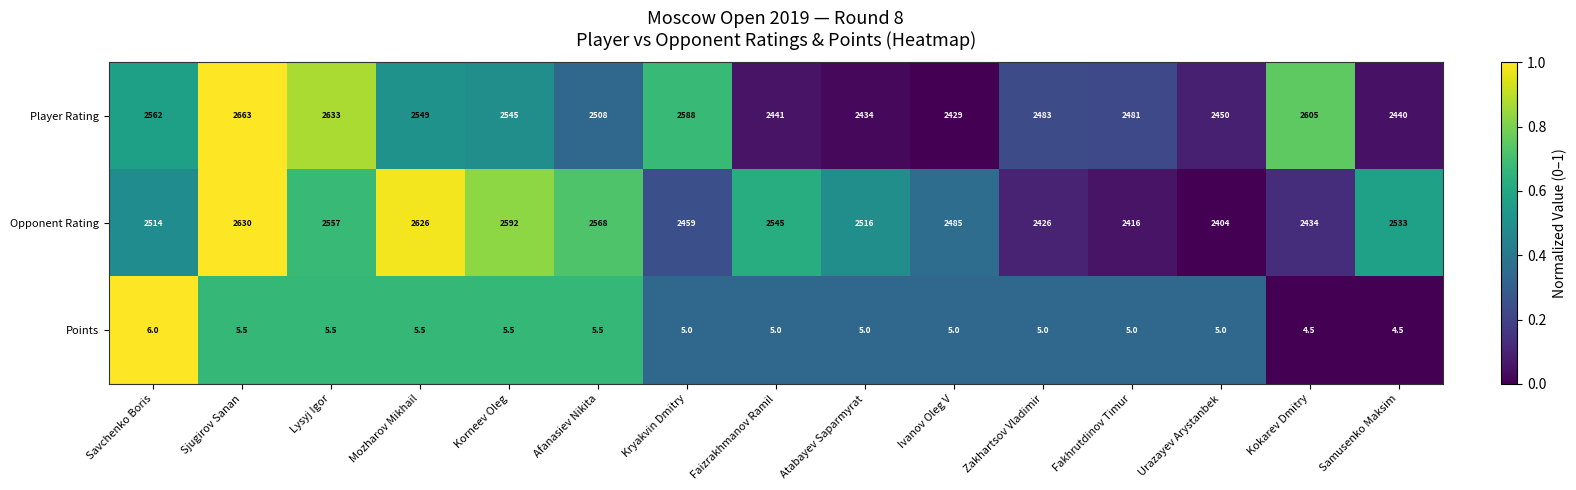

The Player Rating series shows 3786.4 at Mozharov Mikhail. True or false?

False